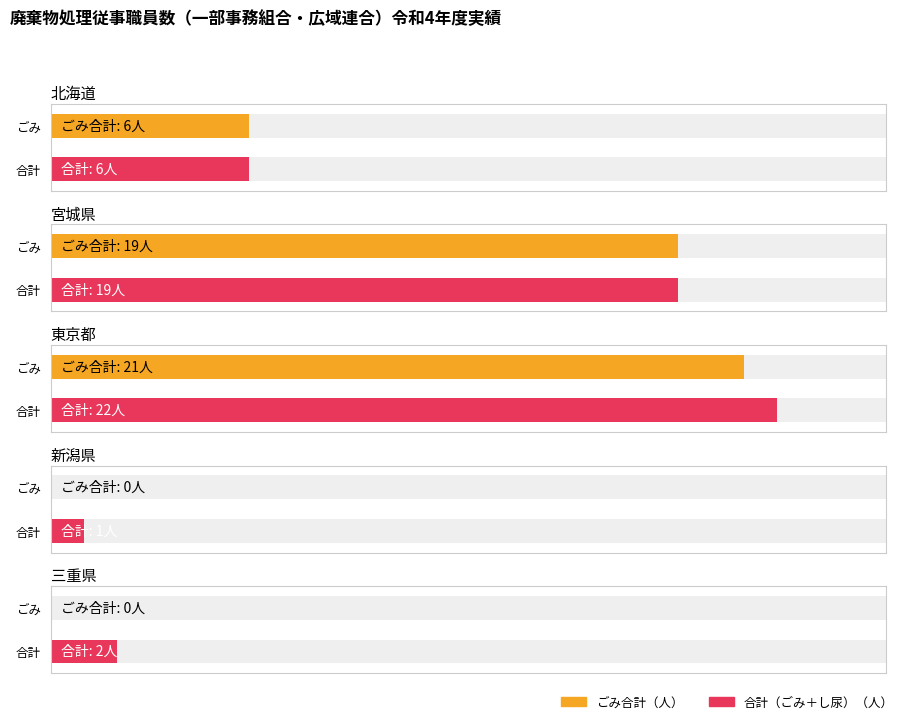

The ごみ 中間処理 series shows -3 at 山形県. True or false?

False